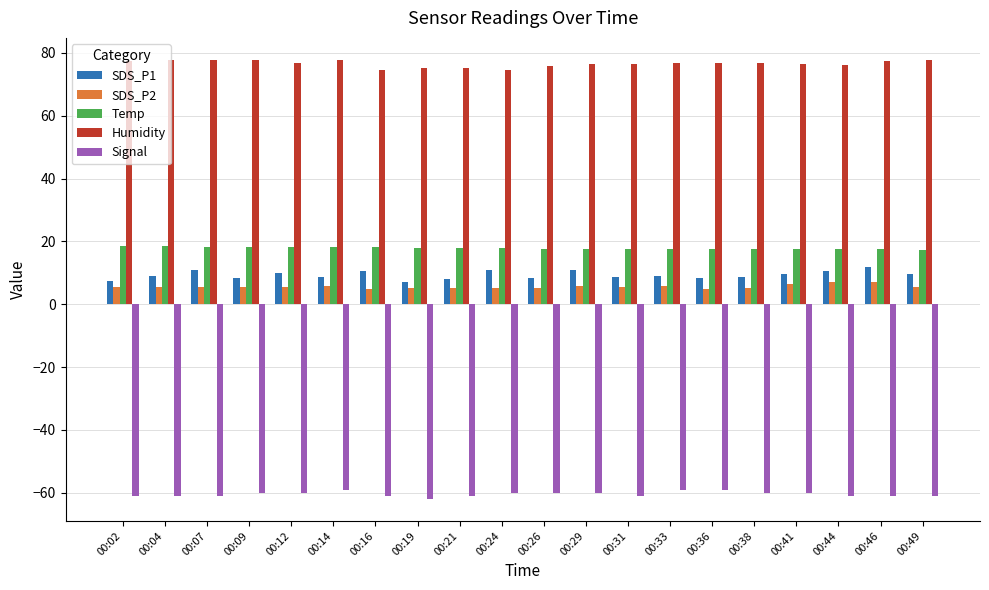

What is the greatest value displayed?

77.8